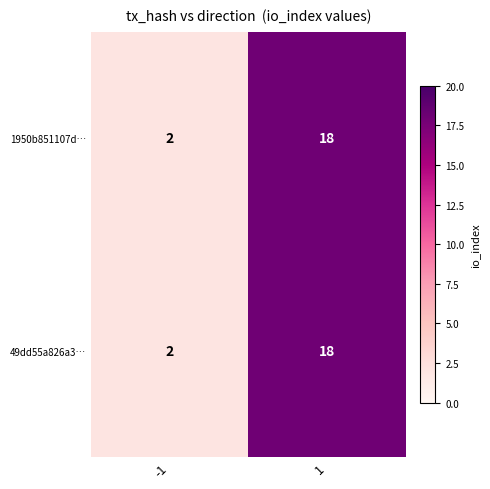

True or false: 1950b851107d… has a value of 2 at -1.

True